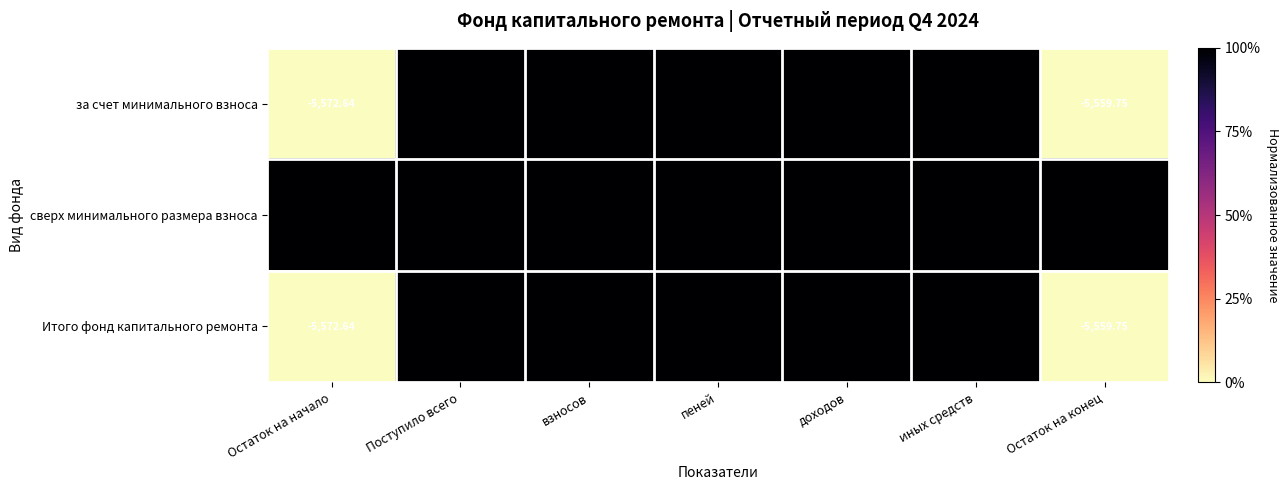

What is the maximum value shown in the chart?

12.9